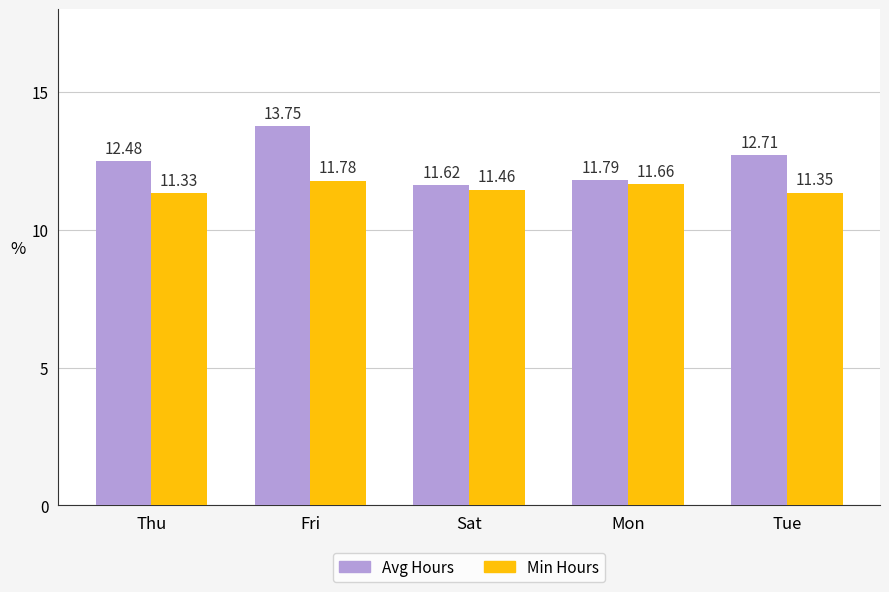

Rank the series by their maximum value, from lowest to highest.

Min Hours, Avg Hours